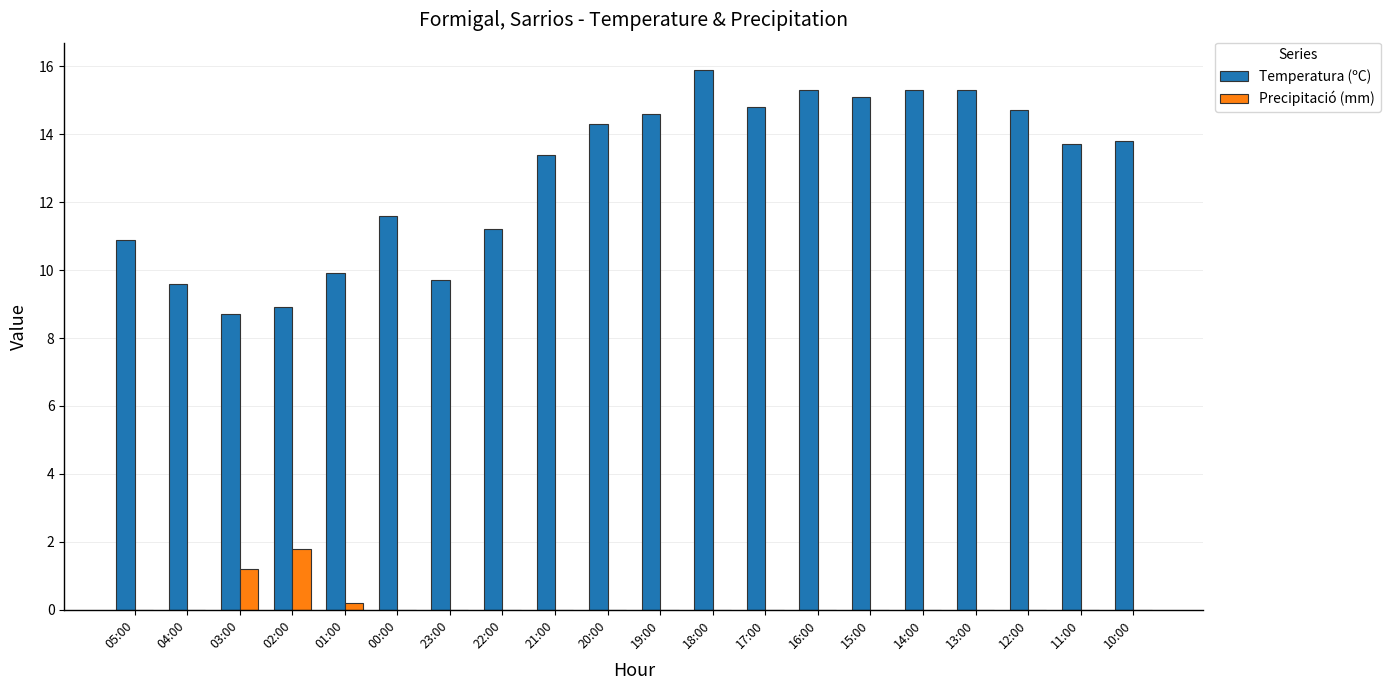

What is the average value of the Precipitació (mm) series?

0.2